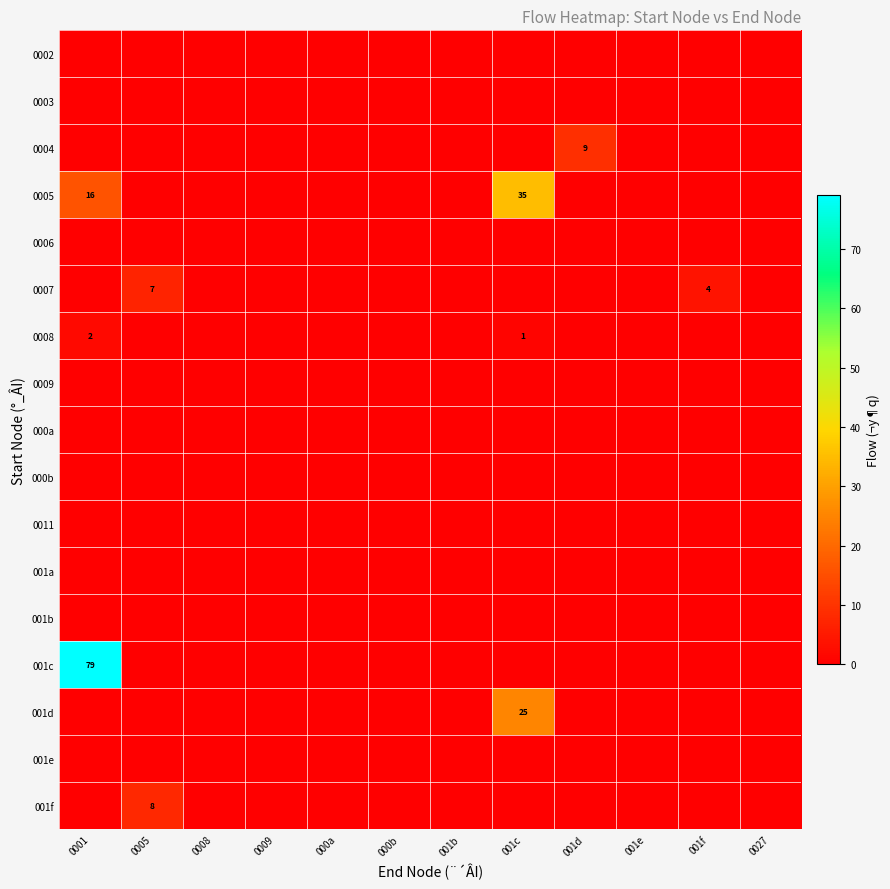

Rank the series by their maximum value, from highest to lowest.

001c, 0005, 001d, 0004, 001f, 0007, 0008, 0002, 0003, 0006, 0009, 000a, 000b, 0011, 001a, 001b, 001e